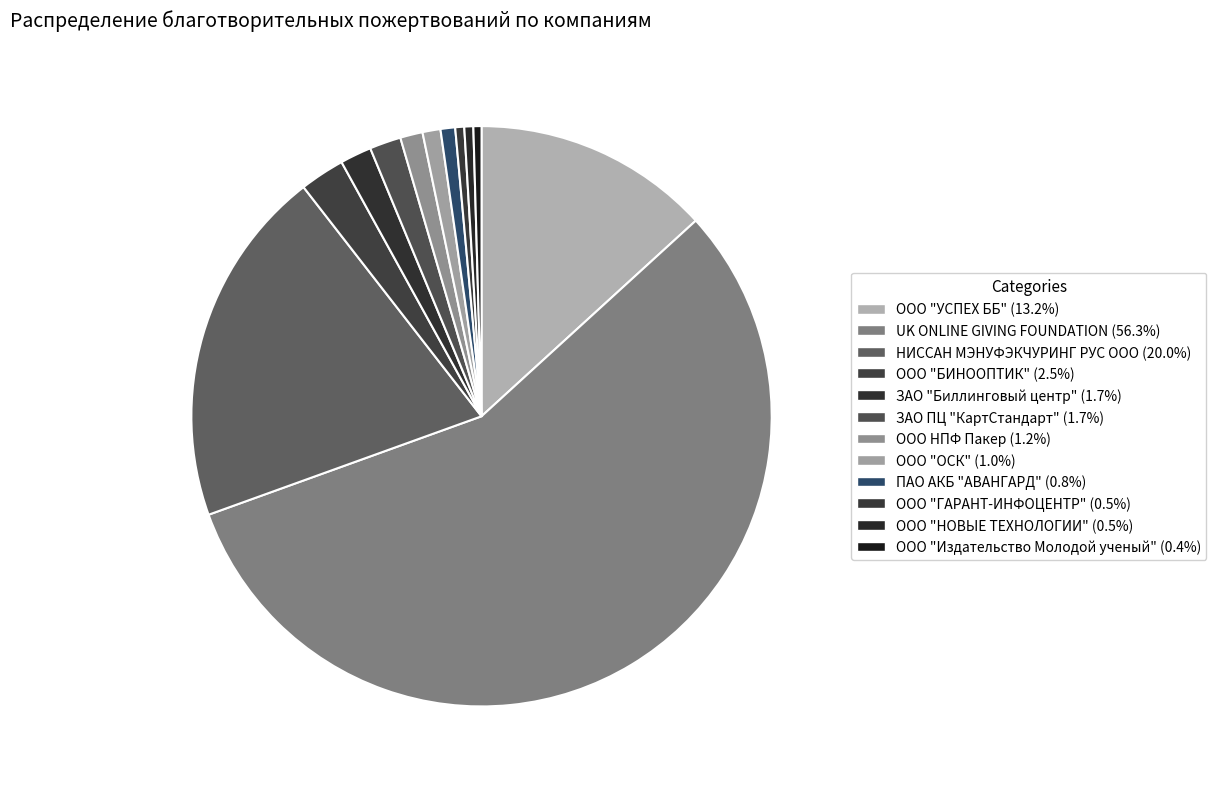

Is it true that ООО "НОВЫЕ ТЕХНОЛОГИИ" is 0% of the pie?

True